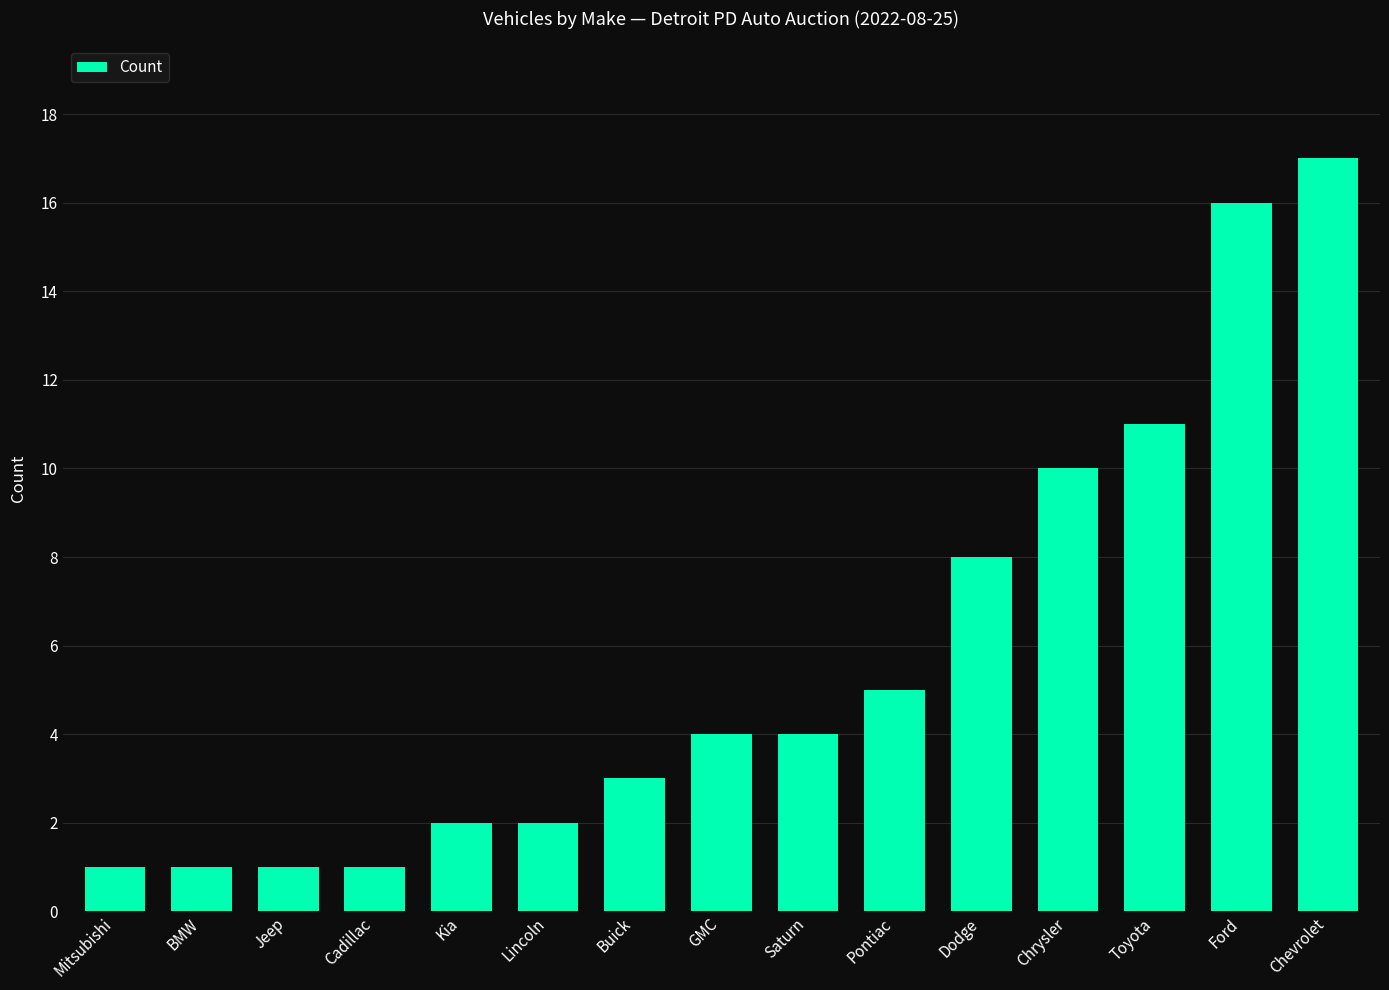

What is the sum of all values?

86